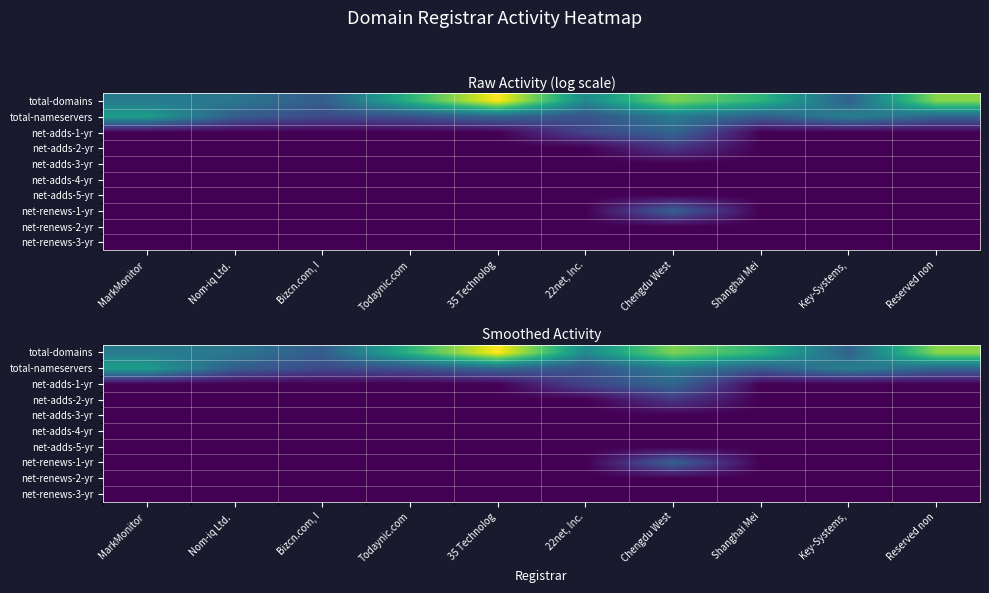

Which series has the largest range (max minus min)?

total-domains